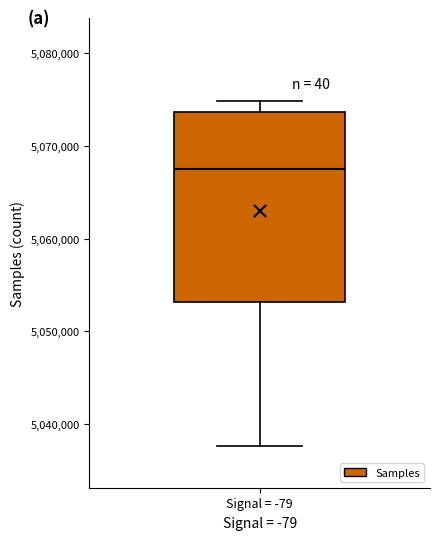

Read this box plot against the y-axis: the position of the median line, the range covered by the box, and the ends of both whiskers. The values are not printed on the chart, so give them approximately, as read against the axis.

median 5067000, box 5053000 to 5074000, whiskers 5038000 to 5075000